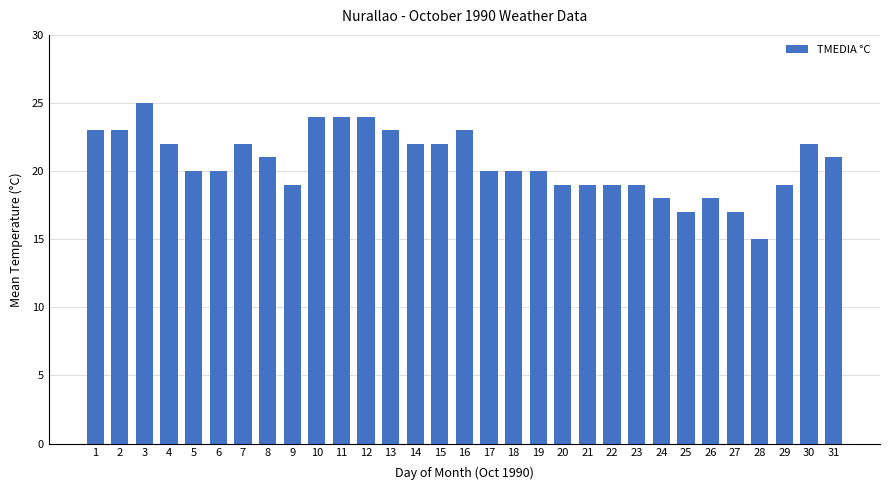

Reading left to right, list all the values displayed in this chart.

1=23	2=23	3=25	4=22	5=20	6=20	7=22	8=21	9=19	10=24	11=24	12=24	13=23	14=22	15=22	16=23	17=20	18=20	19=20	20=19	21=19	22=19	23=19	24=18	25=17	26=18	27=17	28=15	29=19	30=22	31=21